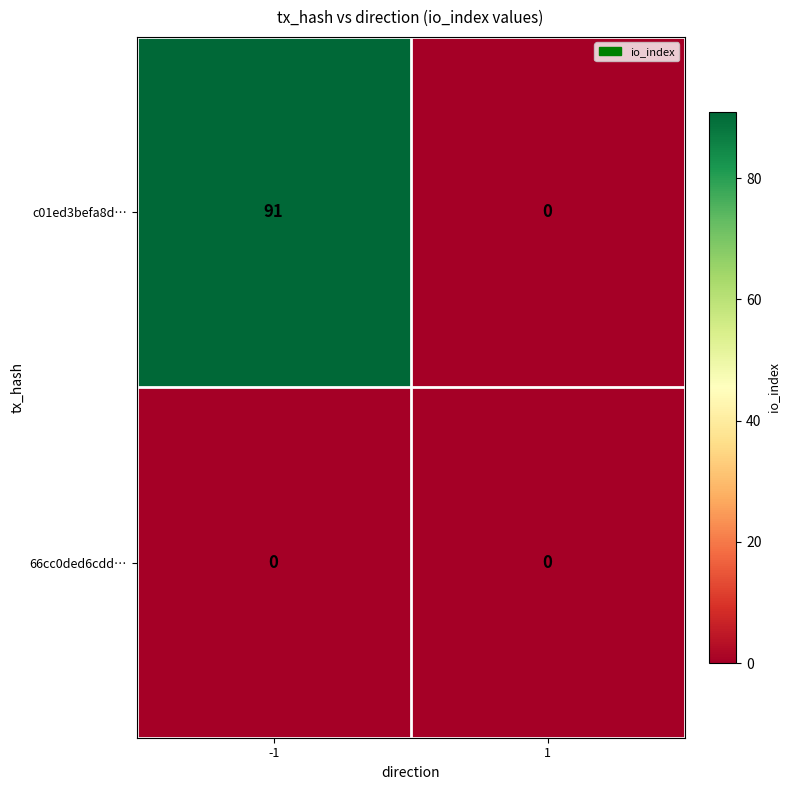

Reading left to right, list all the values displayed in this chart.

c01ed3befa8d…: -1=91	1=0
66cc0ded6cdd…: -1=0	1=0